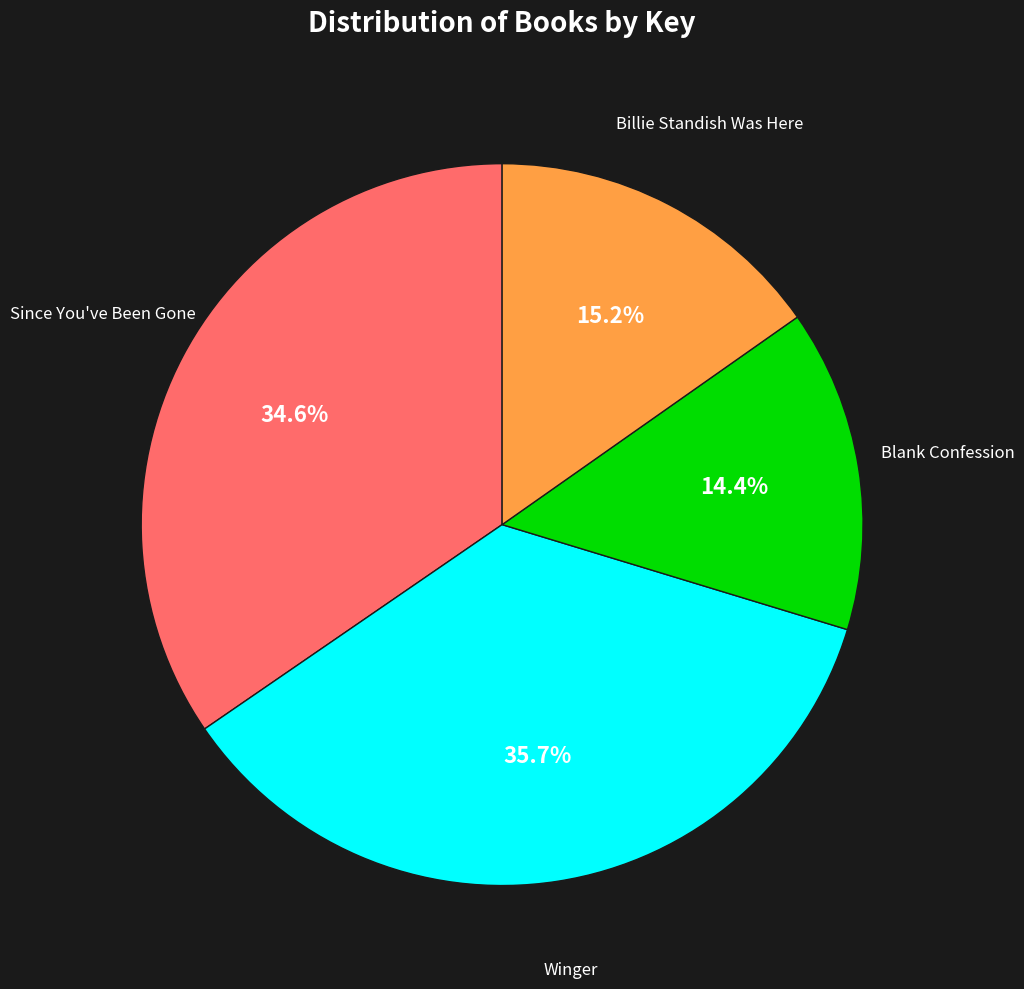

Does any single category account for the majority?

No